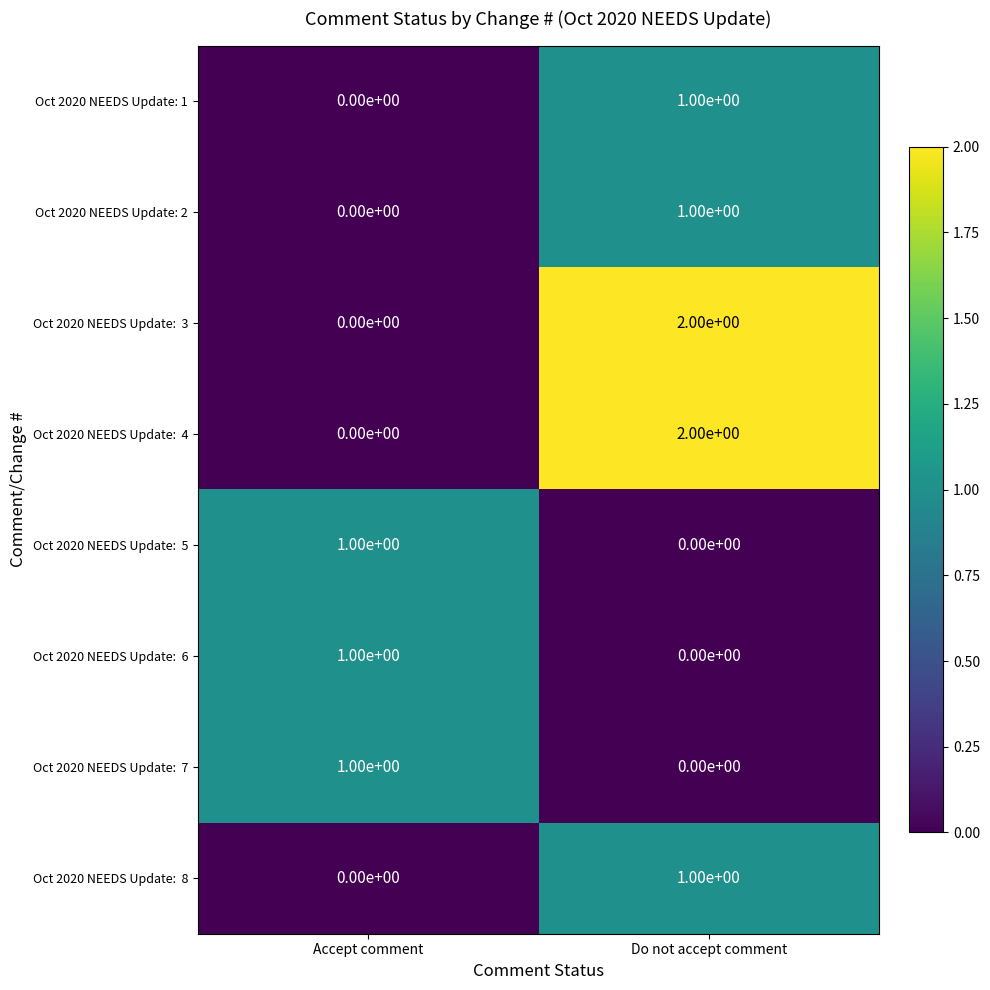

What is the total value across all series at Accept comment?

3